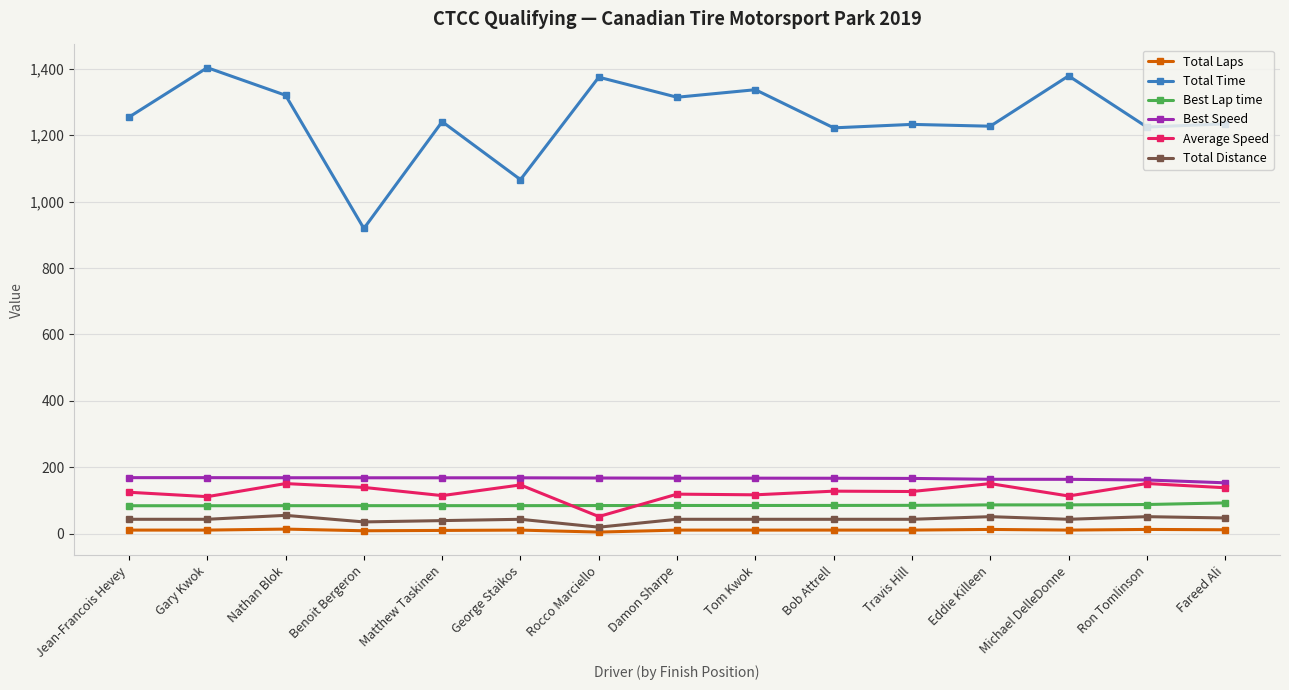

How many data points in Best Lap time are above 85?

8